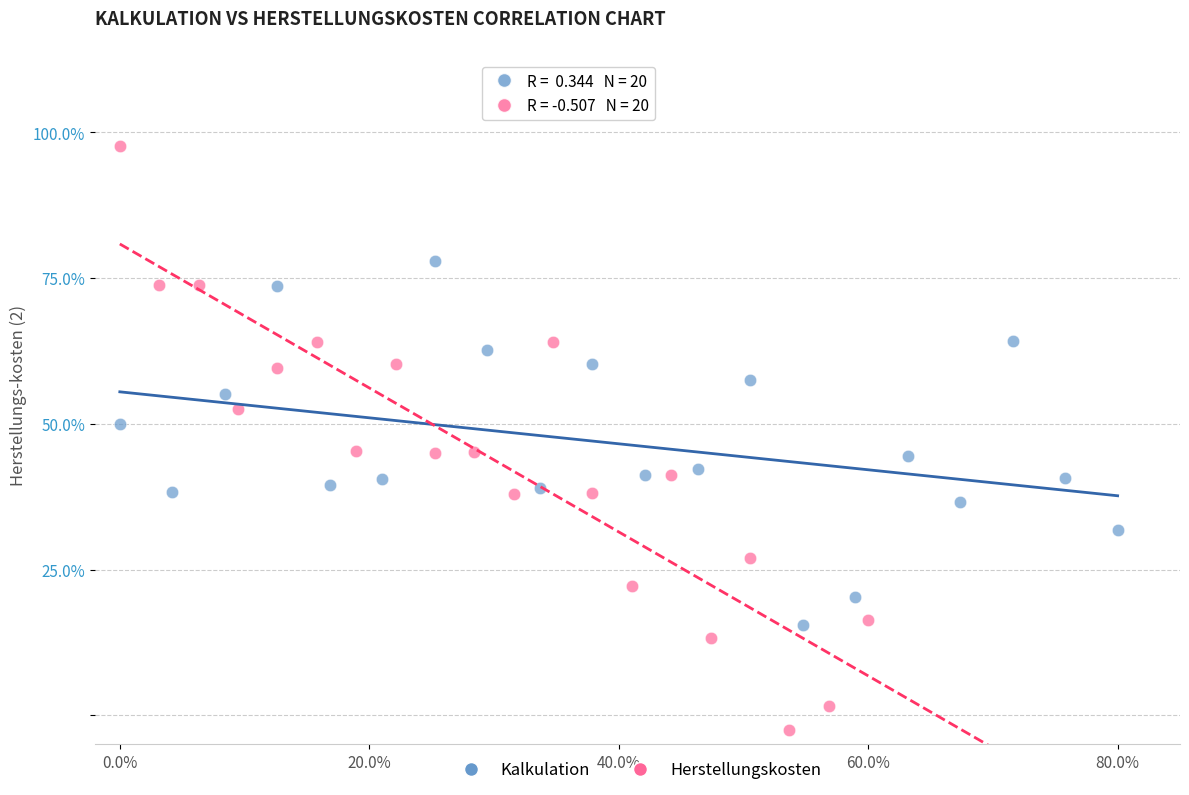

Which series contains the highest Y value?

Herstellungskosten